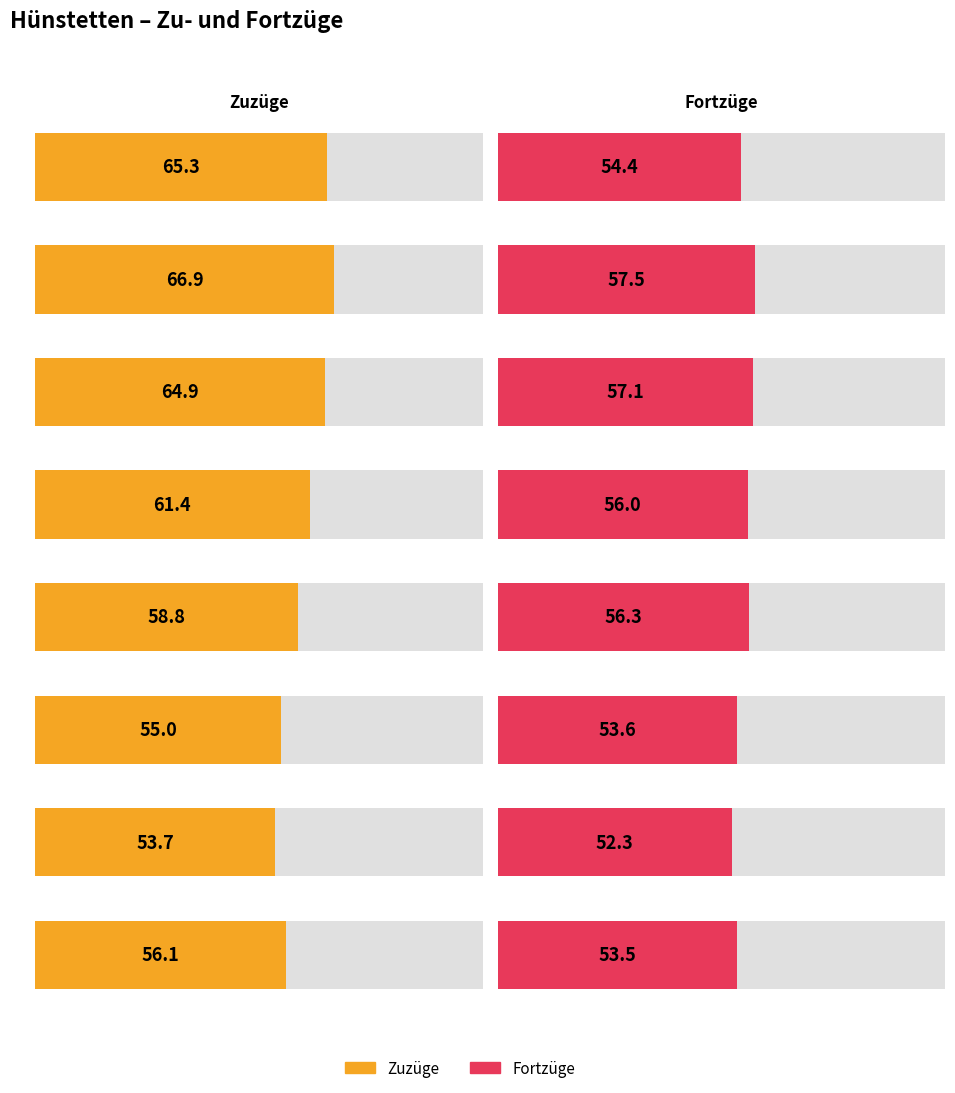

What is the difference between the maximum and minimum values in the Zuzüge (je 1.000 Einwohner:innen) series?

13.2